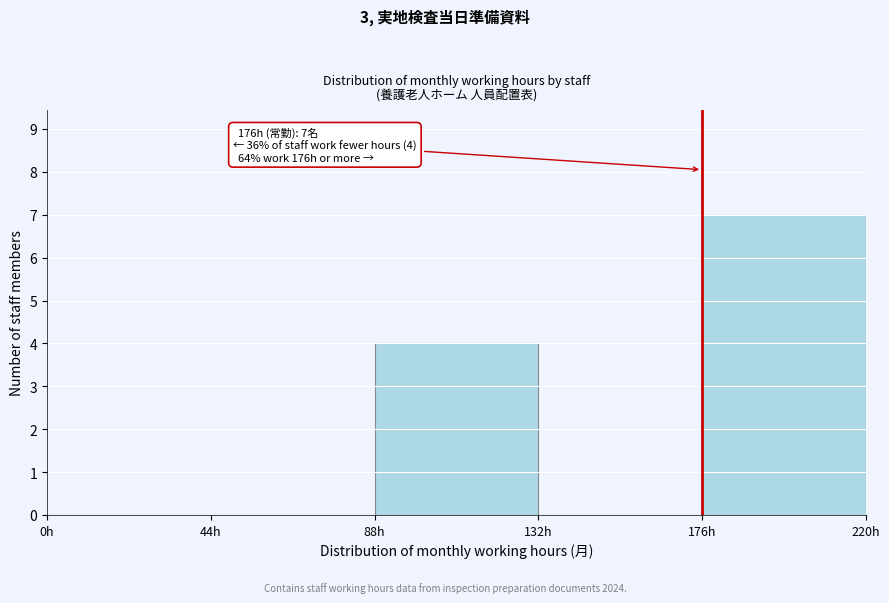

Which range on the x-axis has the tallest bar?

176 to 220